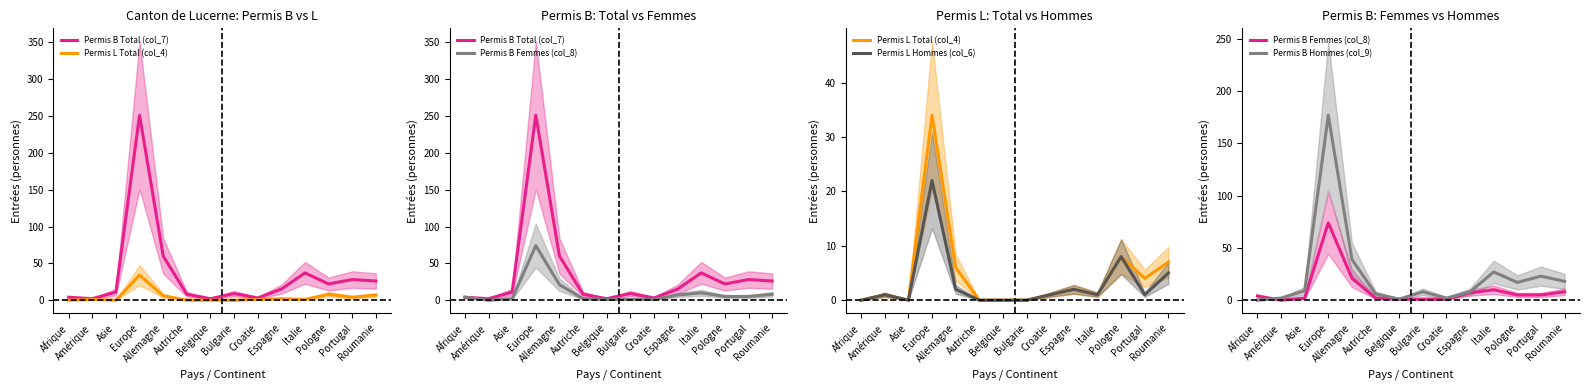

Where do Permis L Hommes (col_6) and Permis B Femmes (col_8) first cross each other?

Afrique and Amérique